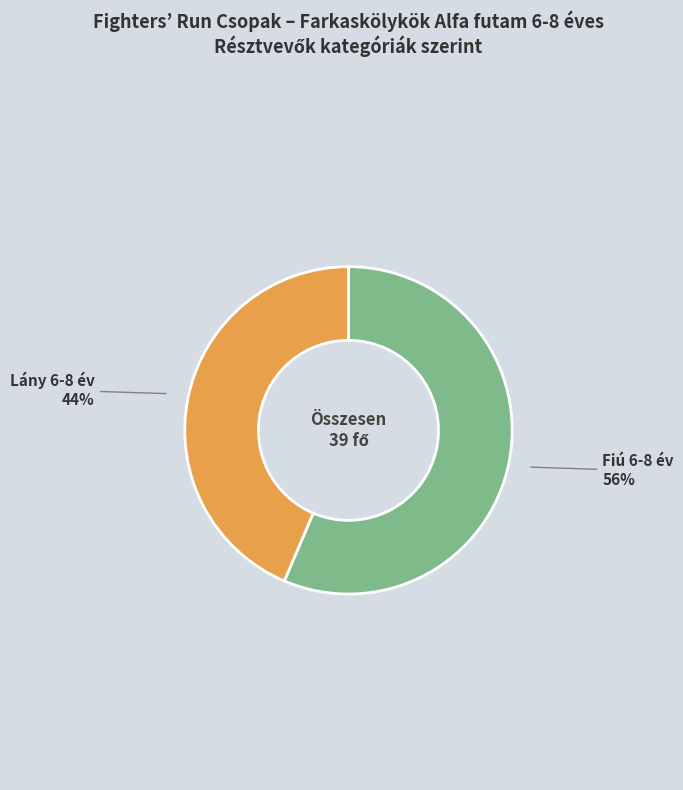

Is there a majority slice in this chart?

Yes